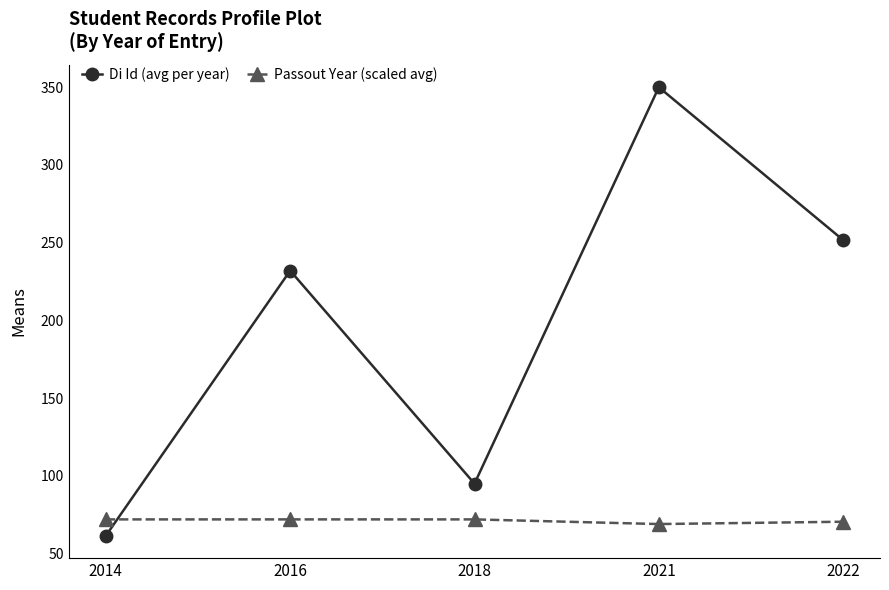

Which series has the widest spread of values?

Di Id (avg per year)